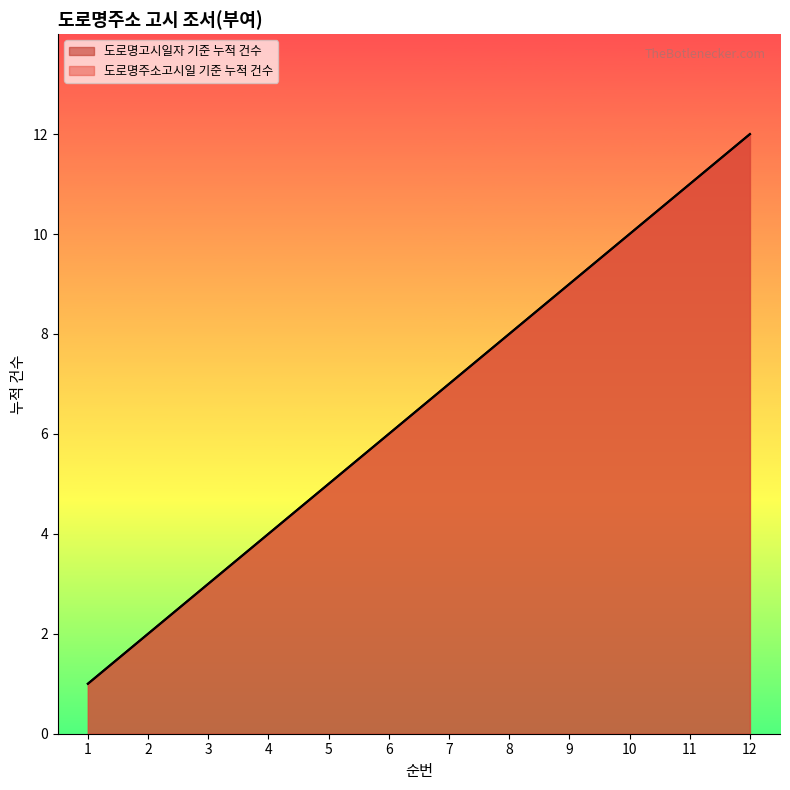

Reading left to right, what are all the values shown in this chart?

도로명고시일자 기준 누적 건수: 1=1	2=2	3=3	4=4	5=5	6=6	7=7	8=8	9=9	10=10	11=11	12=12
도로명주소고시일 기준 누적 건수: 1=1	2=2	3=3	4=4	5=5	6=6	7=7	8=8	9=9	10=10	11=11	12=12